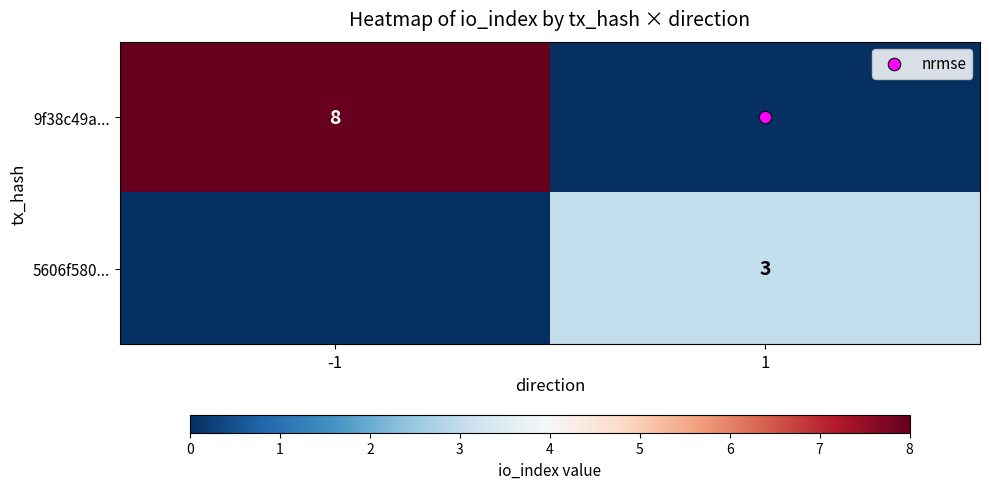

List the series in order of their overall mean, highest first.

9f38c49a..., 5606f580...